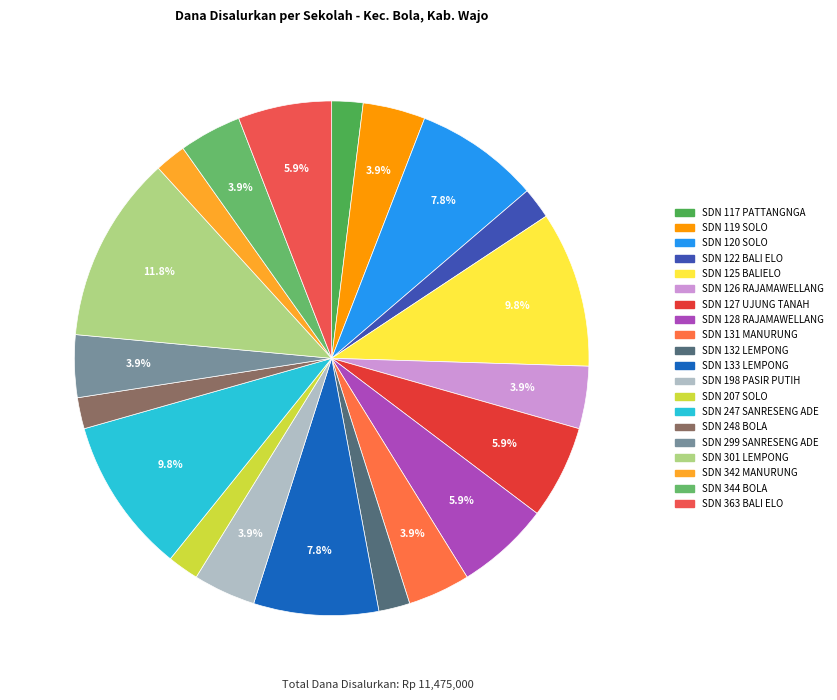

To the nearest percent, what is the average slice percentage?

5%